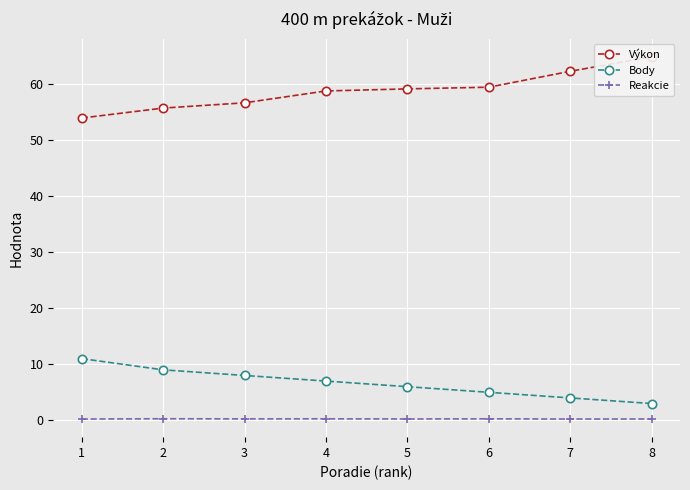

How many series are shown in this chart?

3